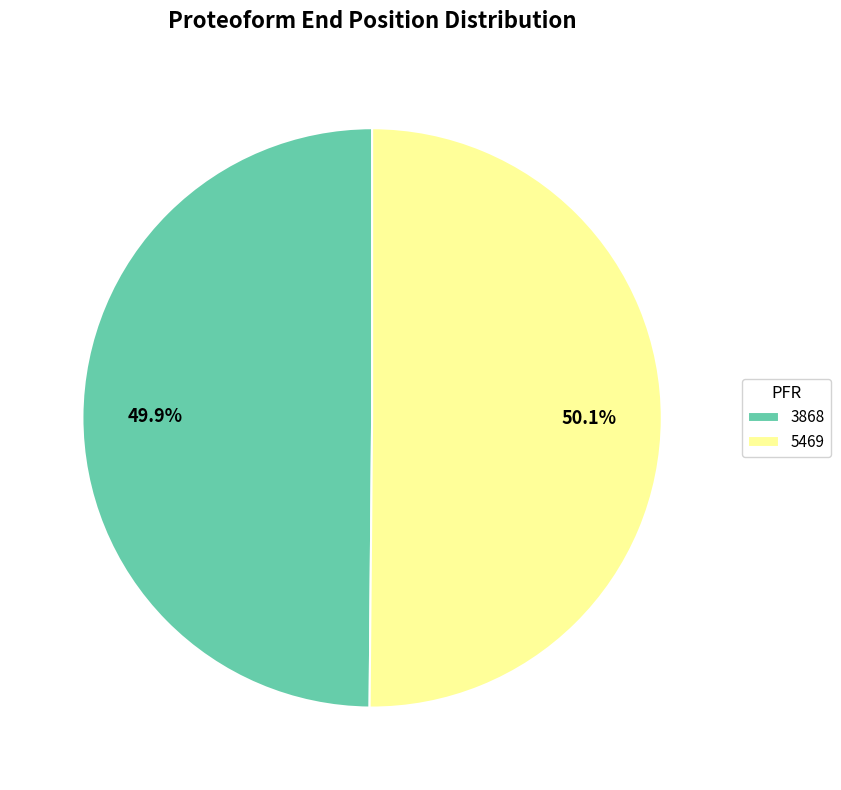

To the nearest percent, what is the average slice percentage?

50%